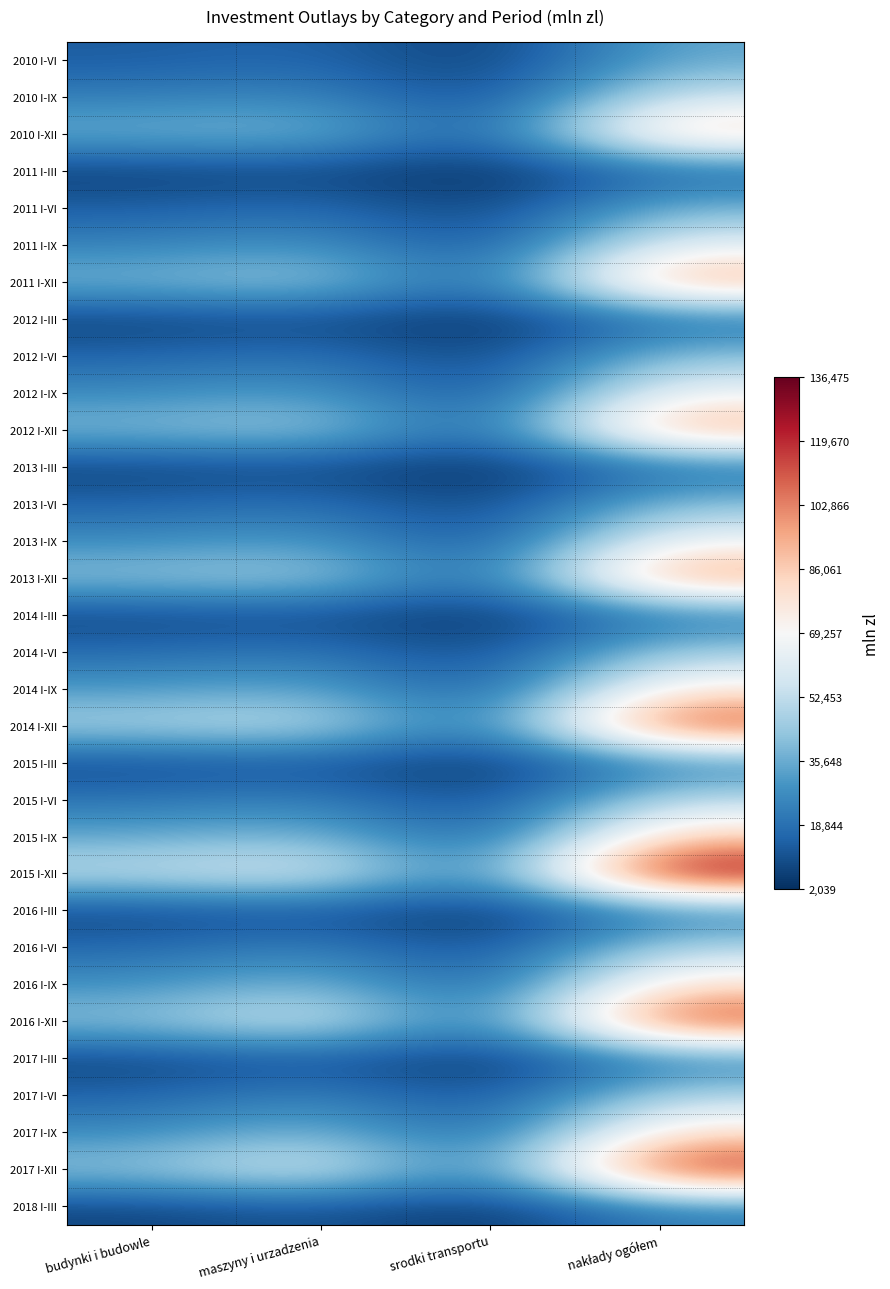

At which category does the chart reach its minimum across all series?

srodki transportu